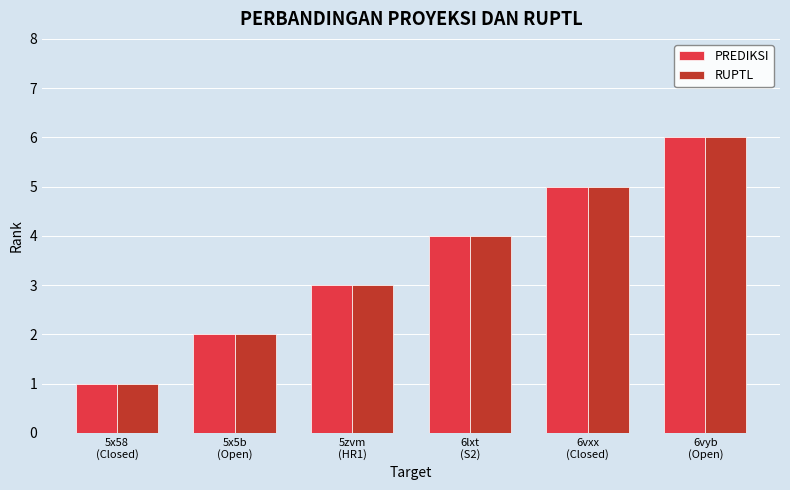

What is the smallest value displayed?

1